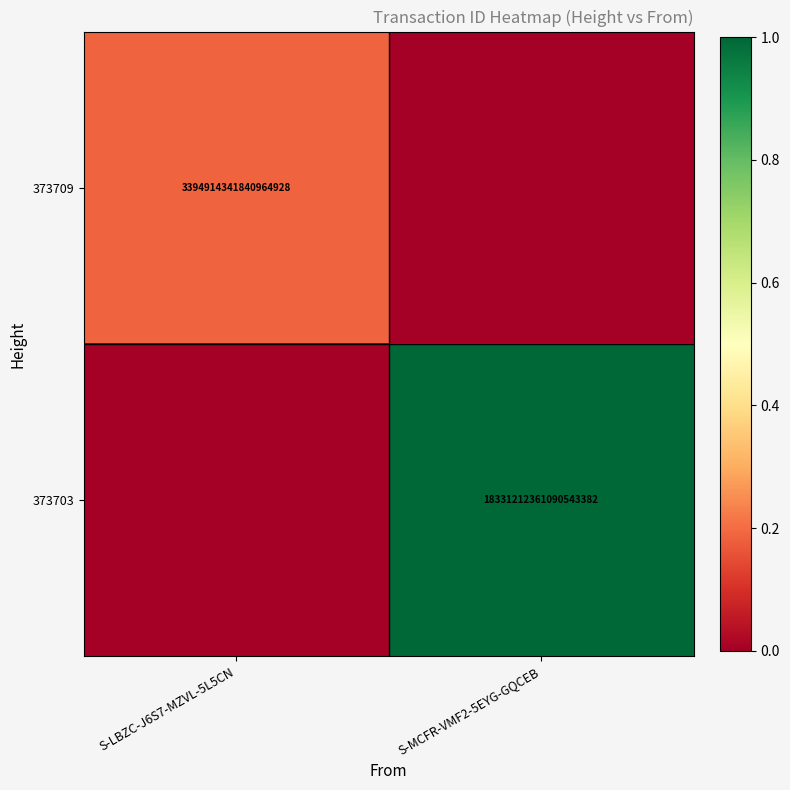

Is the value of 373709 at S-LBZC-J6S7-MZVL-5L5CN greater than the value of 373703 at S-MCFR-VMF2-5EYG-GQCEB?

No